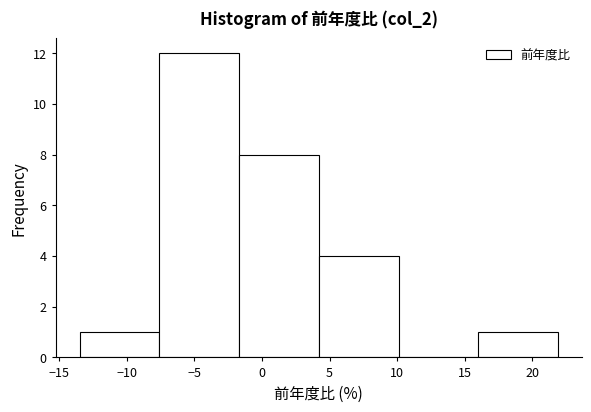

What is the height of the bar covering 16.0 to 21.9 on the x-axis? Neither the bar edges nor the heights are printed on the chart, so give them approximately, as read against the axes.

1